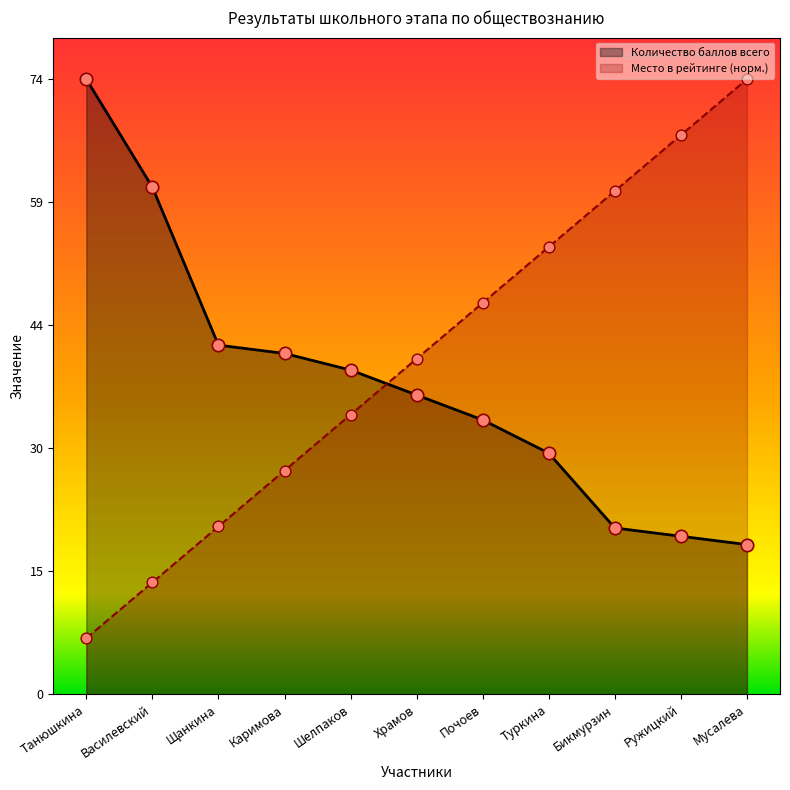

Is the value of Место в рейтинге at Шелпаков greater than the value of Количество баллов всего at Храмов?

No